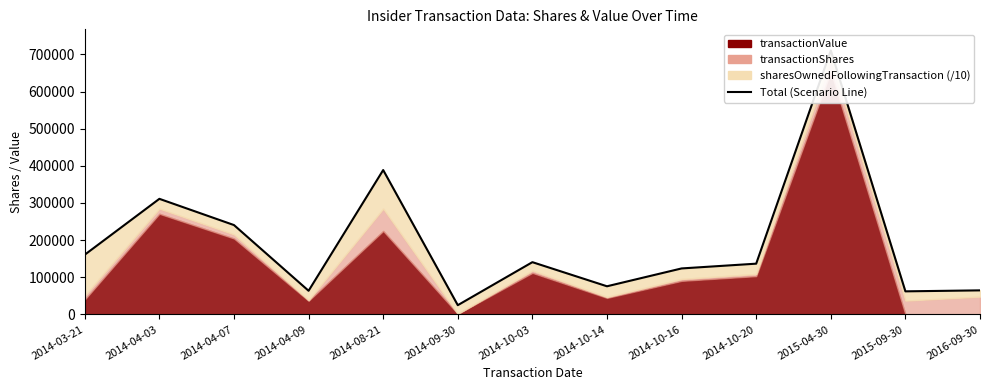

At which category does the data reach its first local valley?

2014-04-09